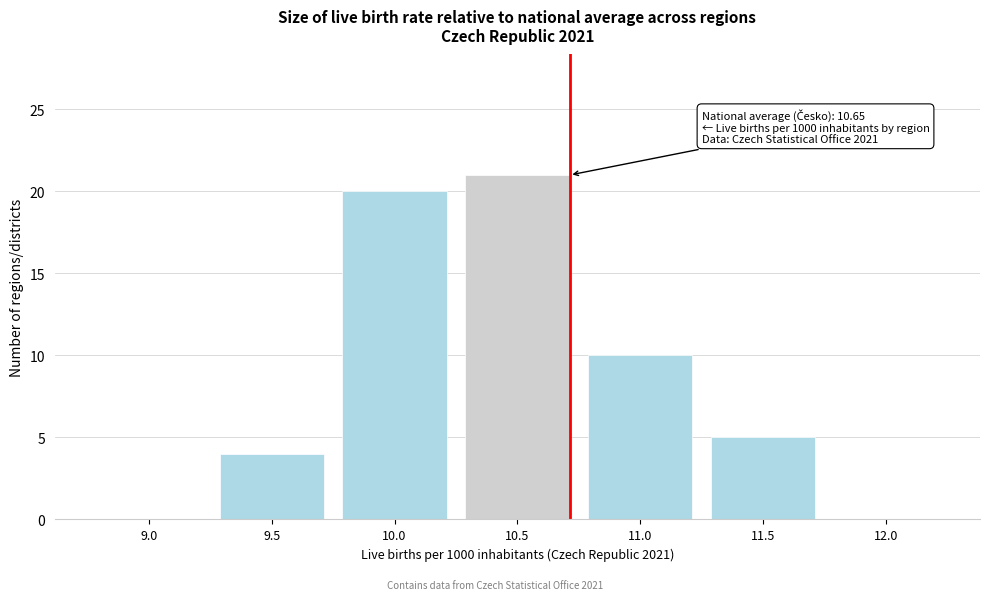

Reading left to right, transcribe all the data shown in this chart.

9.0=0	9.5=4	10.0=20	10.5=21	11.0=10	11.5=5	12.0=0